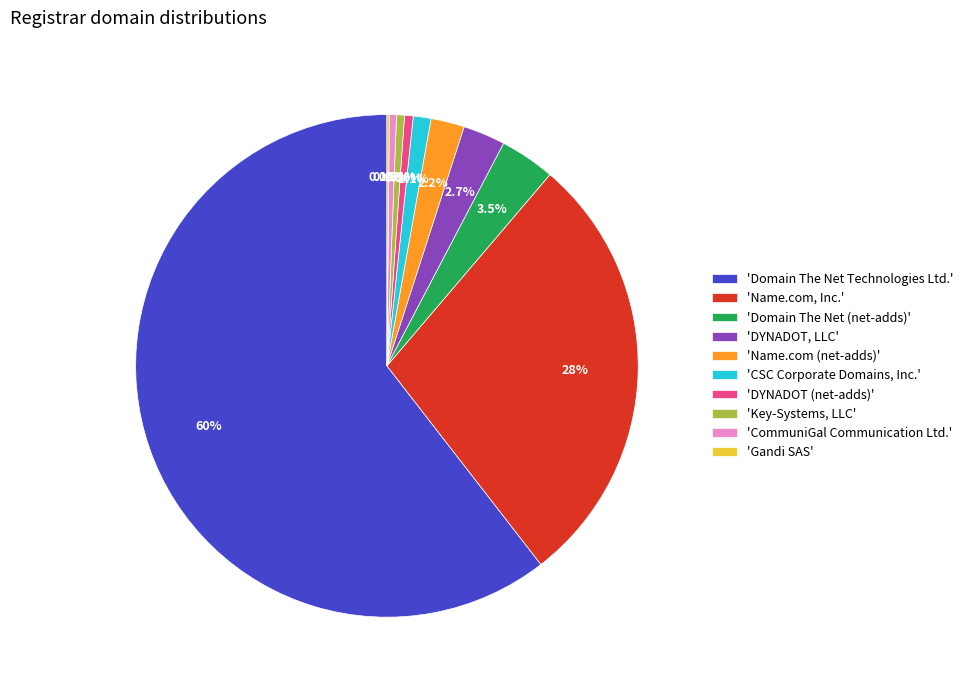

Is there any slice that represents more than half of the pie?

Yes